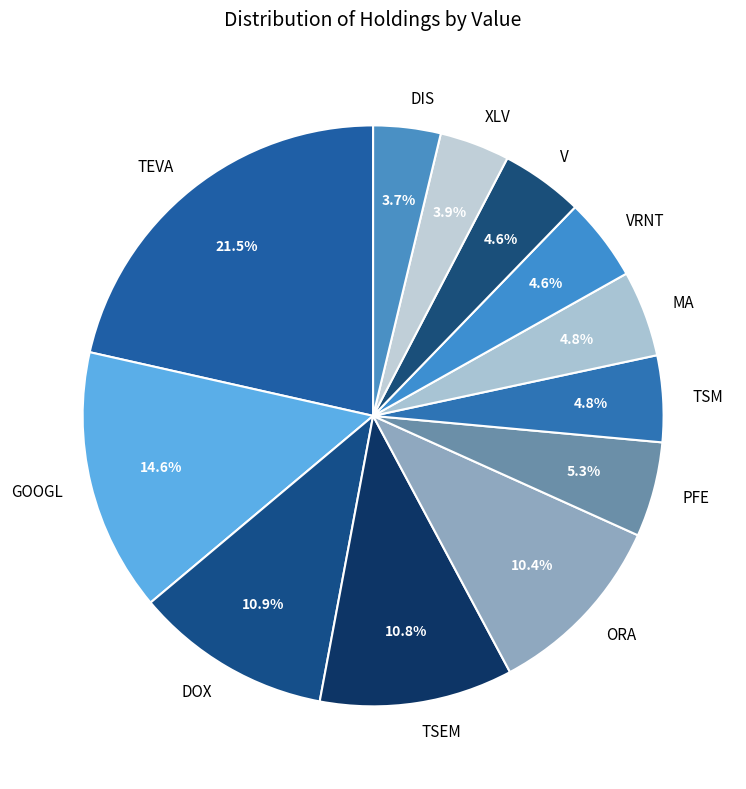

How many slices are in this pie chart?

12